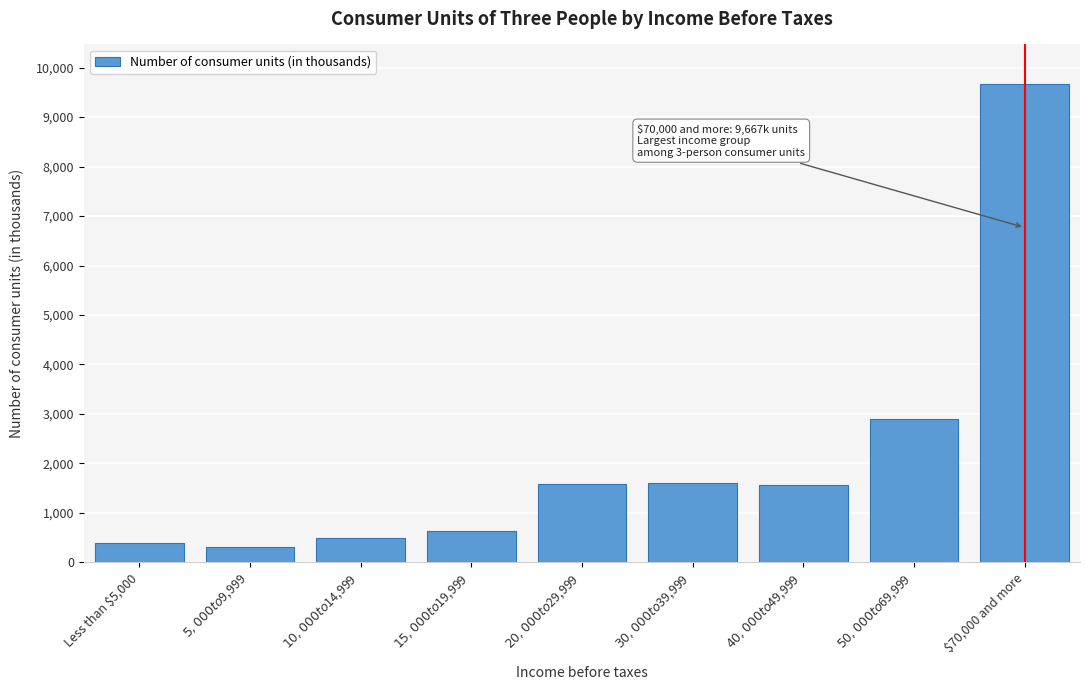

Which category has the highest value across all series?

$70,000 and more